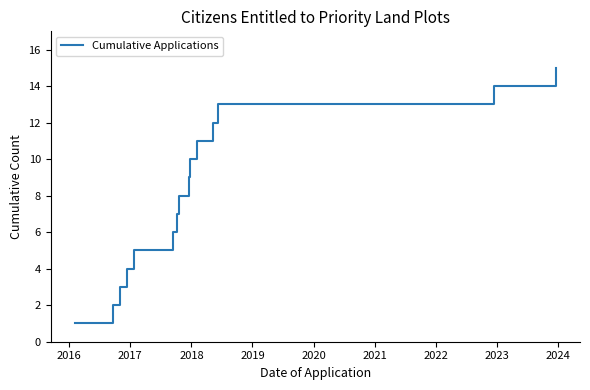

What is the difference between the maximum and minimum values?

14